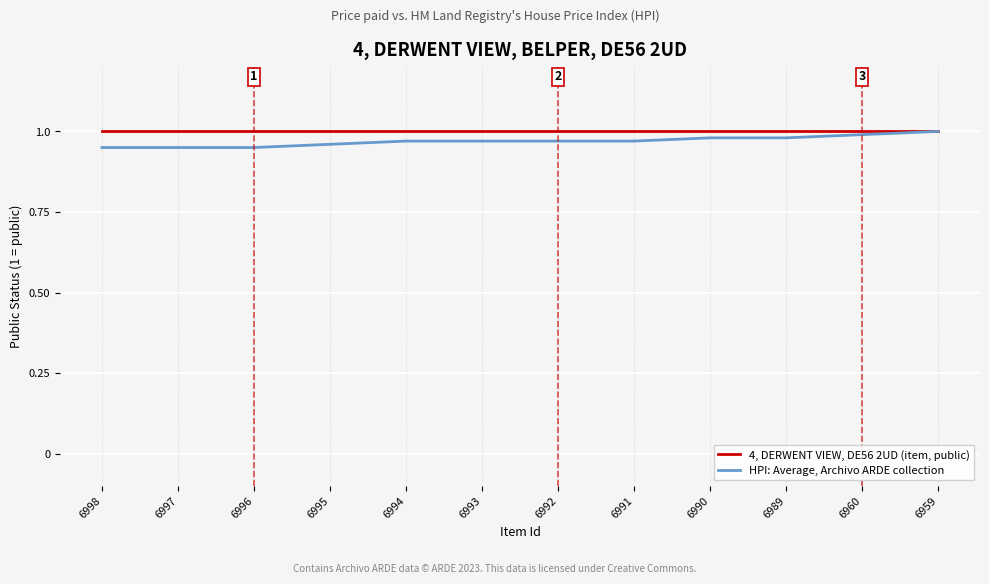

How many categories are shown in the chart?

12